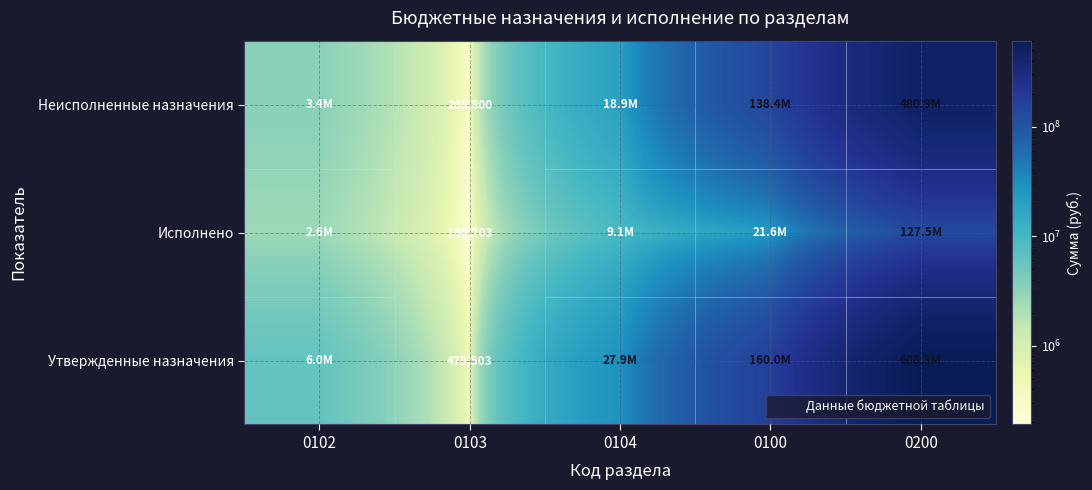

Which series has the largest range (max minus min)?

Утвержденные назначения